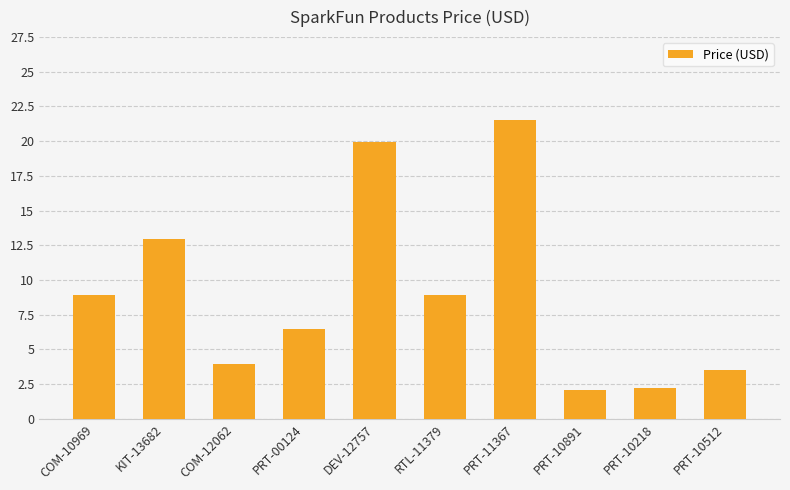

What is the value of the 4th bar from the left?

6.5